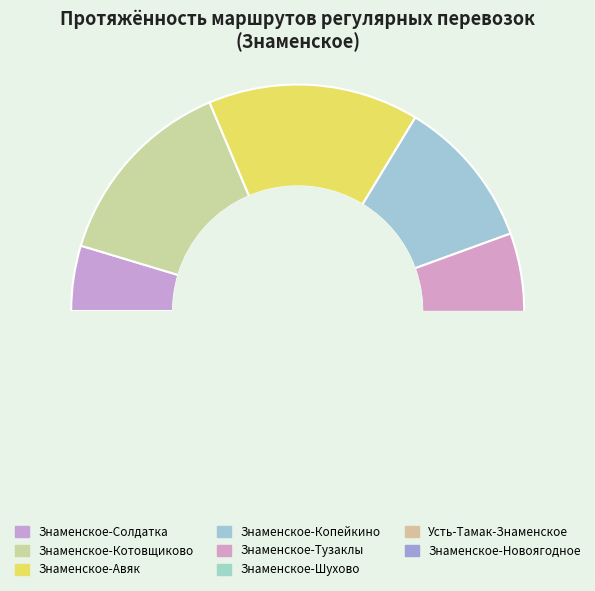

True or false: Знаменское-Шухово accounts for 19% of the total.

False